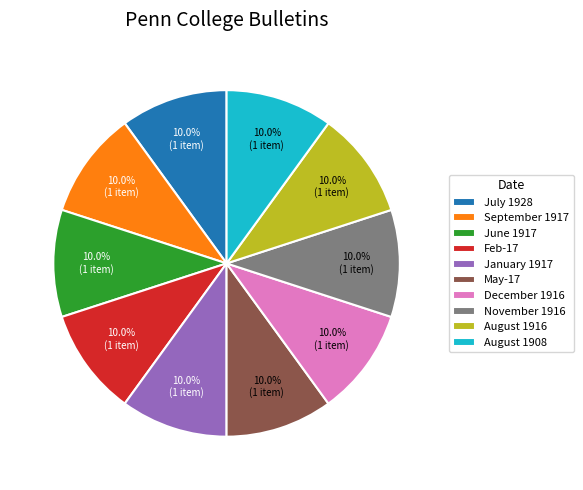

What percentage is the November 1916 slice, to the nearest percent?

10%